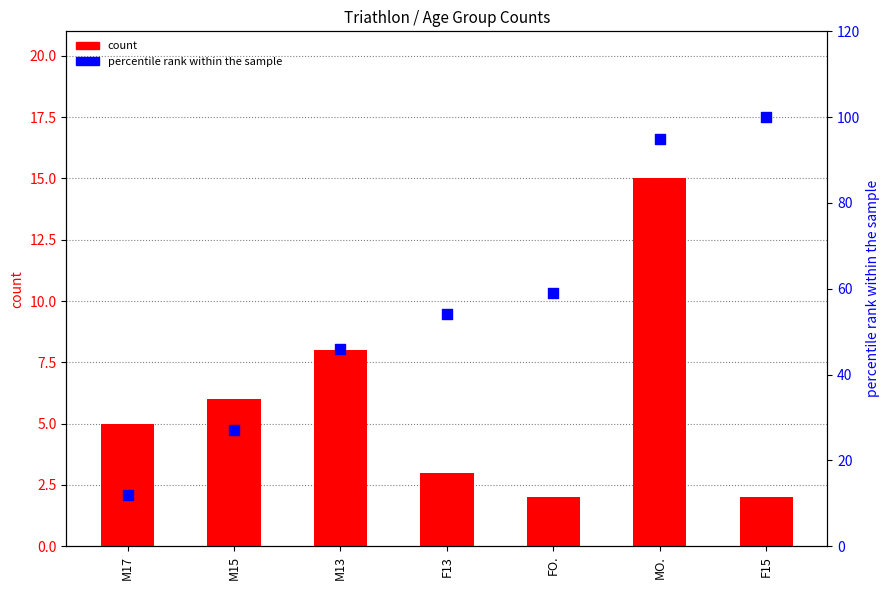

Which series reaches the maximum Y coordinate?

percentile rank within the sample